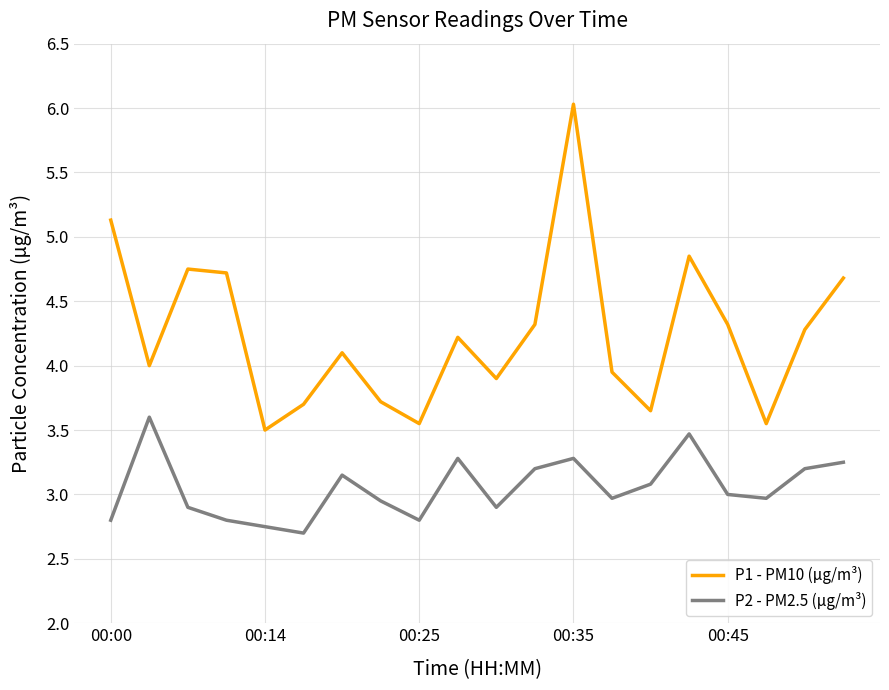

How many lines are shown in the chart?

2